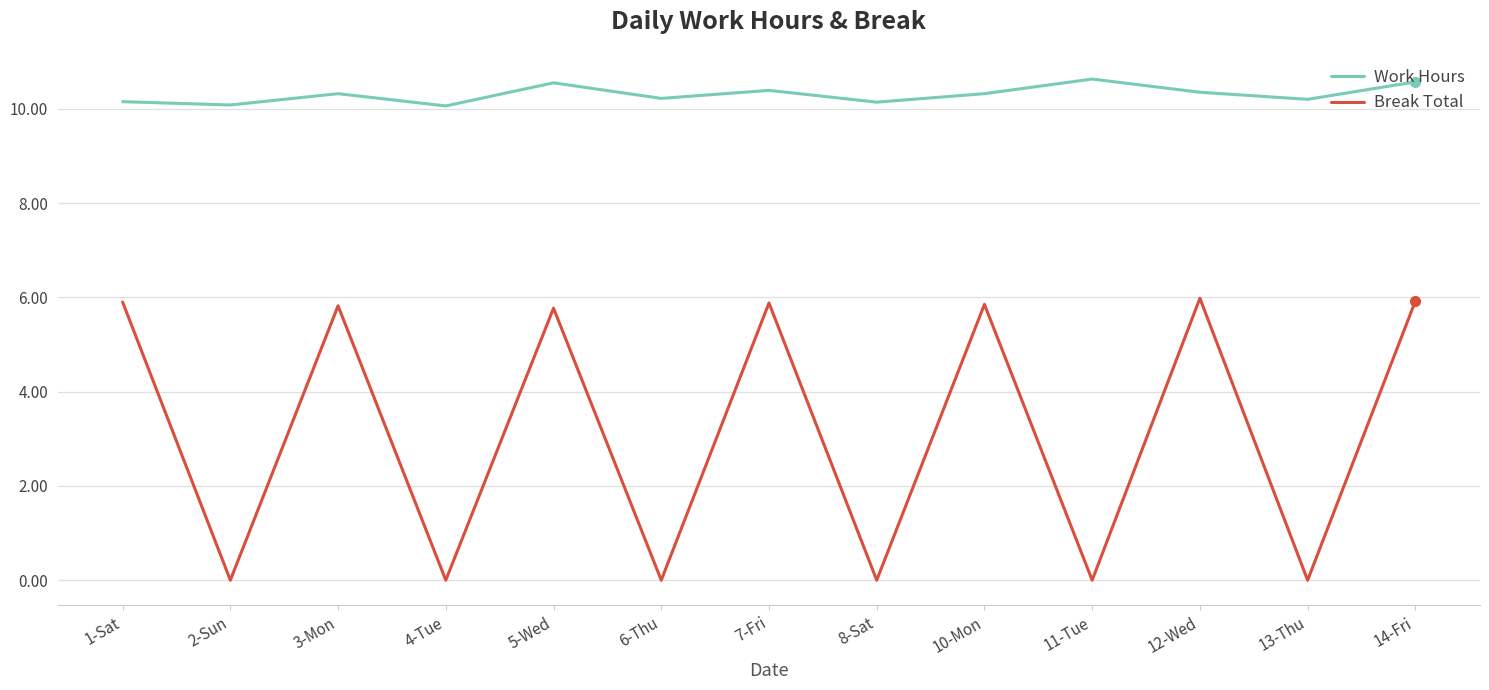

What position from the left is 3-Mon?

3